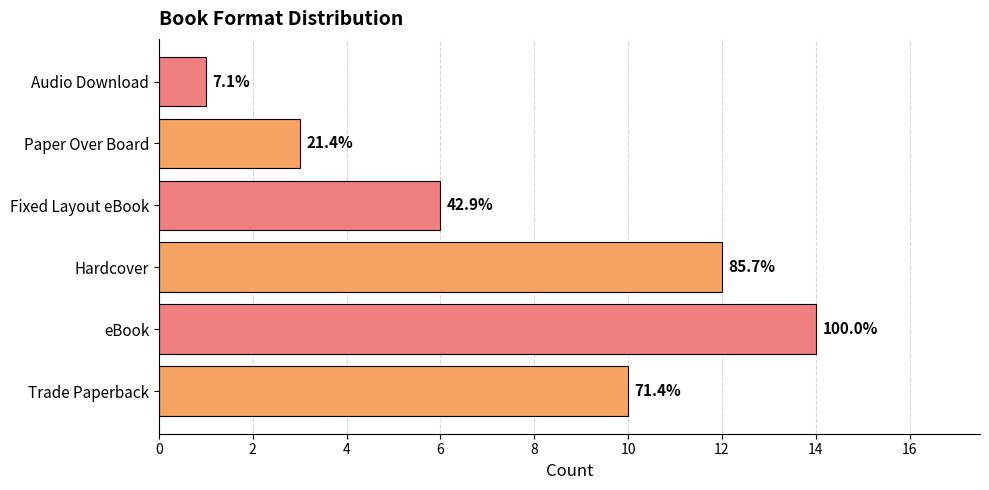

Are the bars horizontal?

Yes